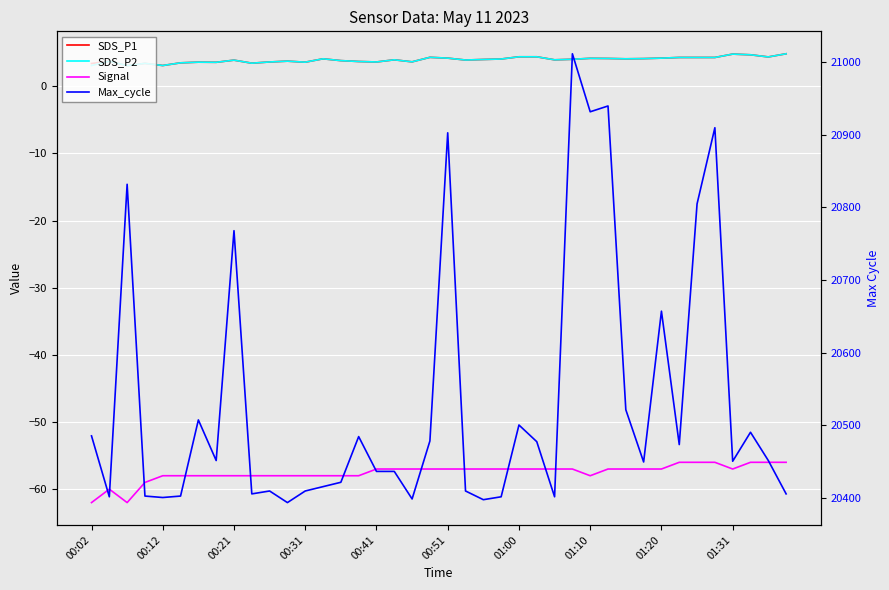

The Signal series shows -97.3 at 01:20. True or false?

False